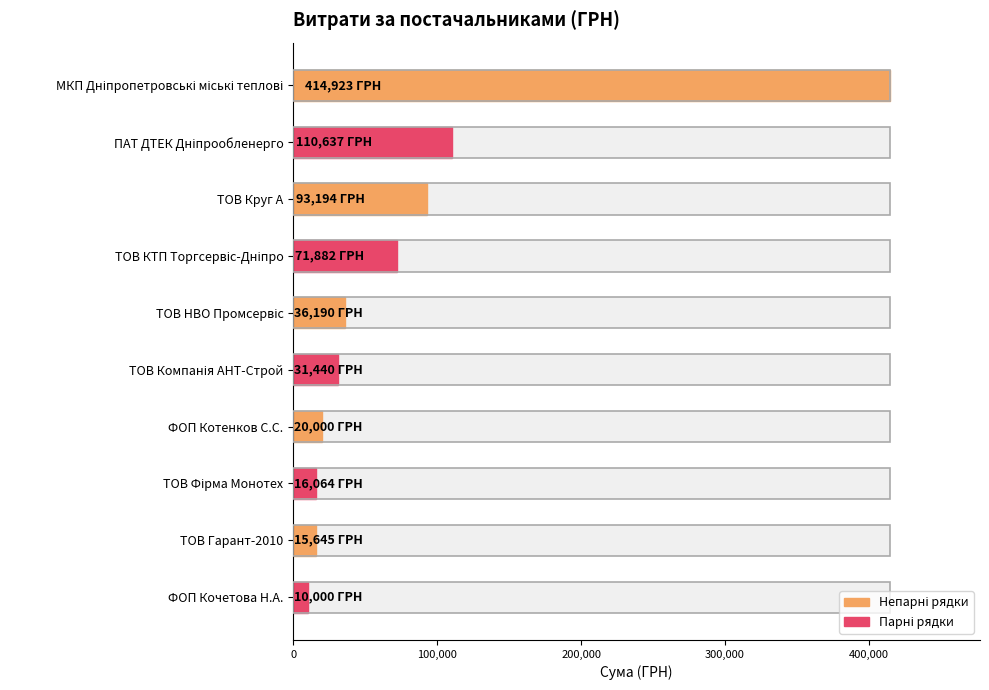

What value does the data have at ФОП Кочетова Н.А.?

10000.0